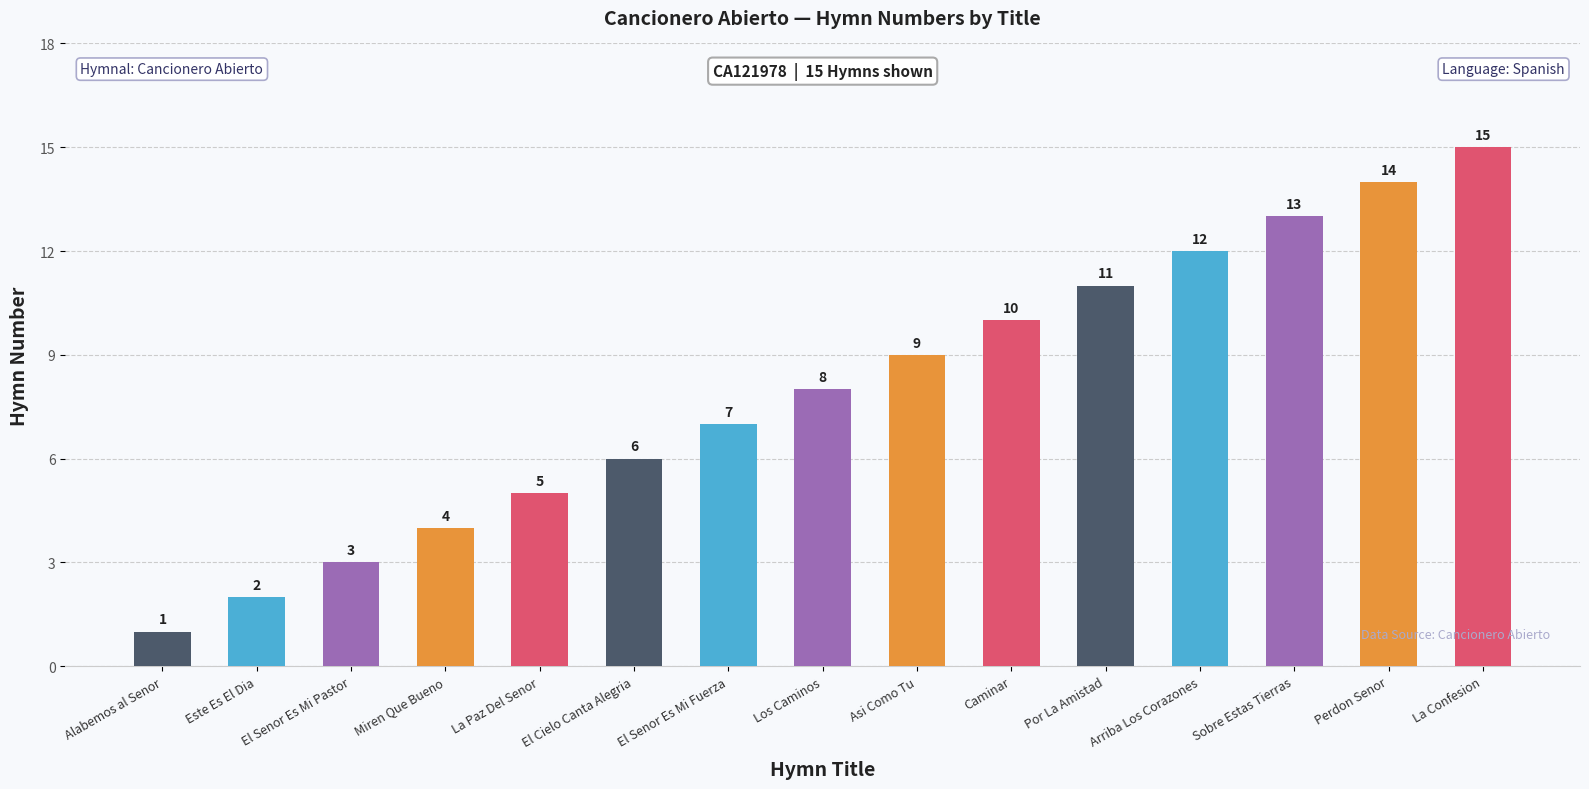

The value at Sobre Estas Tierras is 21. True or false?

False